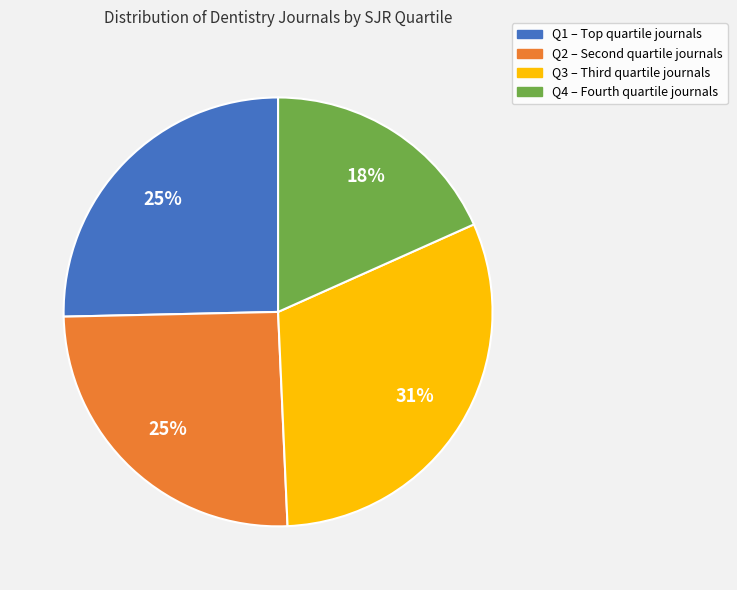

How many slices are in this pie chart?

4